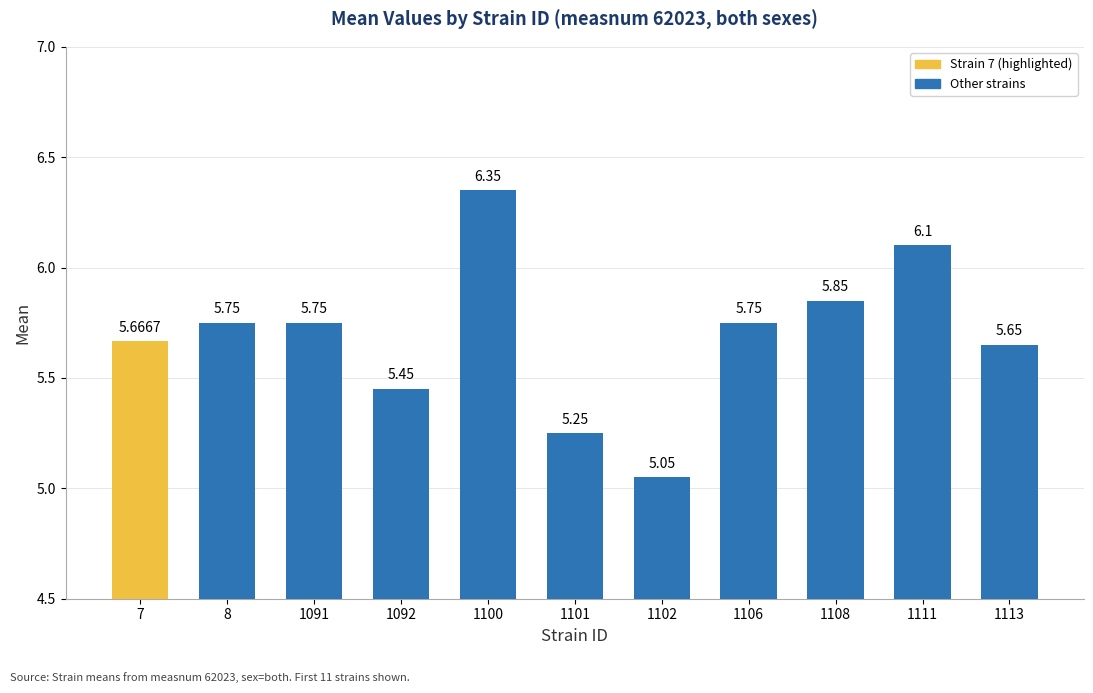

At which label is the value closest to 5?

1102